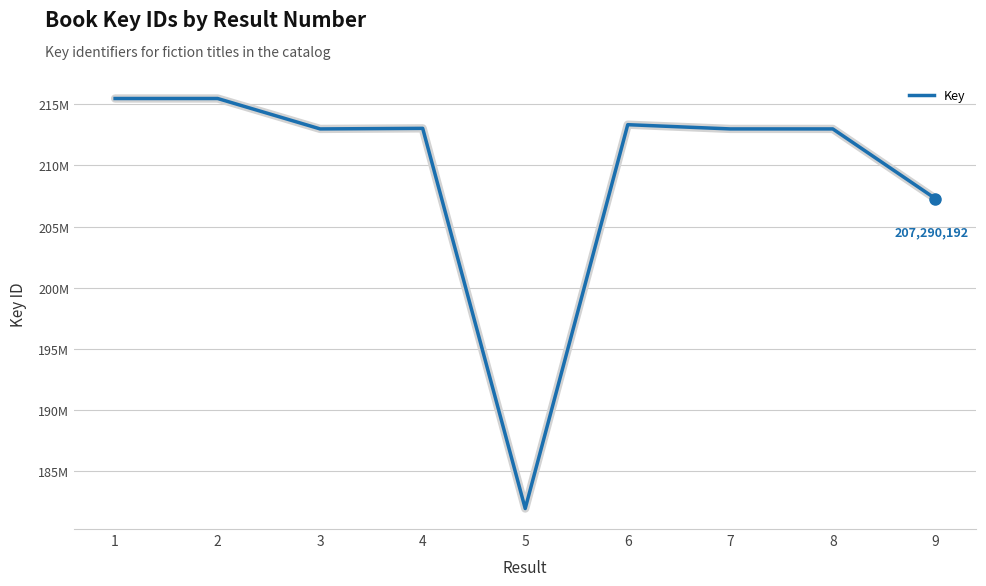

Approximately how many times larger is the value at 1 compared to 8?

1.0